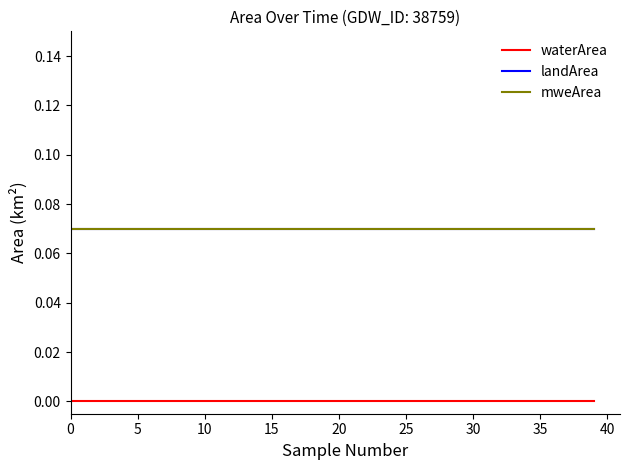

Does the chart display data point markers on the line(s)?

No